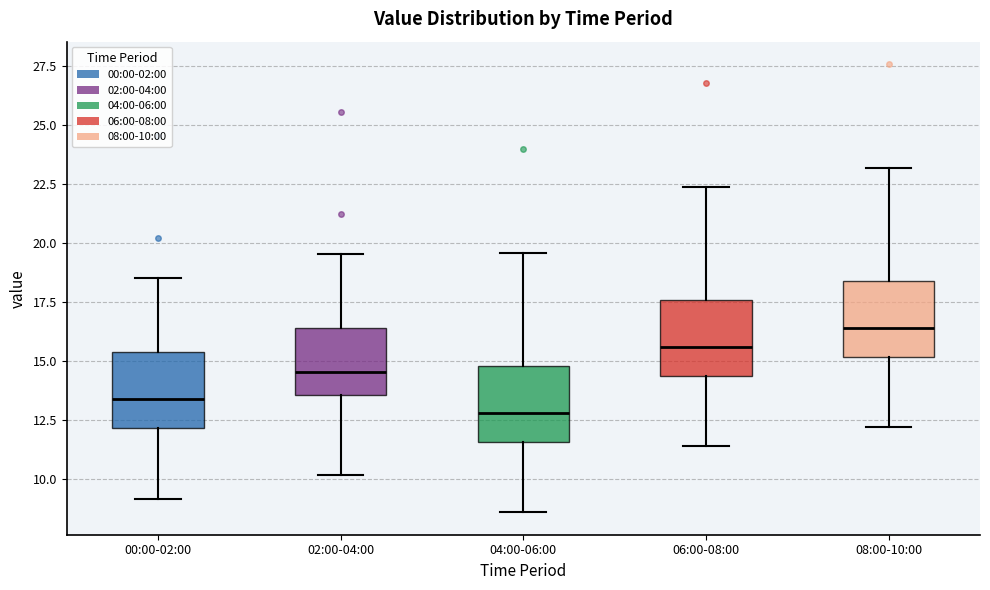

Reading left to right, read every box against the y-axis: the position of its median line, the range the box covers, and the ends of its whiskers. The values are not printed on the chart, so give them approximately, as read against the axis.

00:00-02:00: median 13.5, box 12.0 to 15.5, whiskers 9.0 to 18.5
02:00-04:00: median 14.5, box 13.5 to 16.5, whiskers 10.0 to 19.5
04:00-06:00: median 13.0, box 11.5 to 15.0, whiskers 8.5 to 19.5
06:00-08:00: median 15.5, box 14.5 to 17.5, whiskers 11.5 to 22.5
08:00-10:00: median 16.5, box 15.0 to 18.5, whiskers 12.0 to 23.0